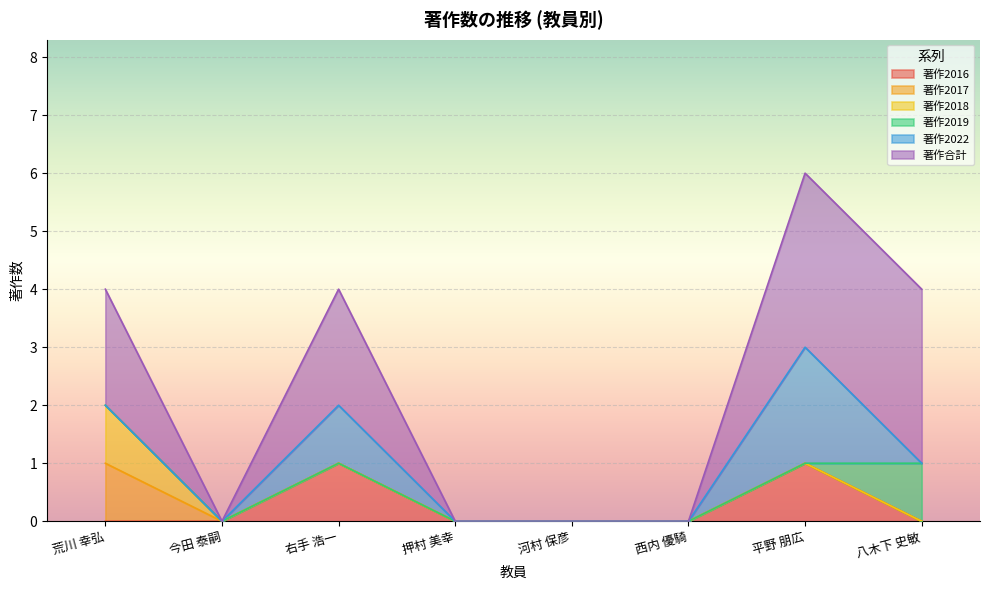

At which category does the chart reach its peak across all series?

平野 朋広